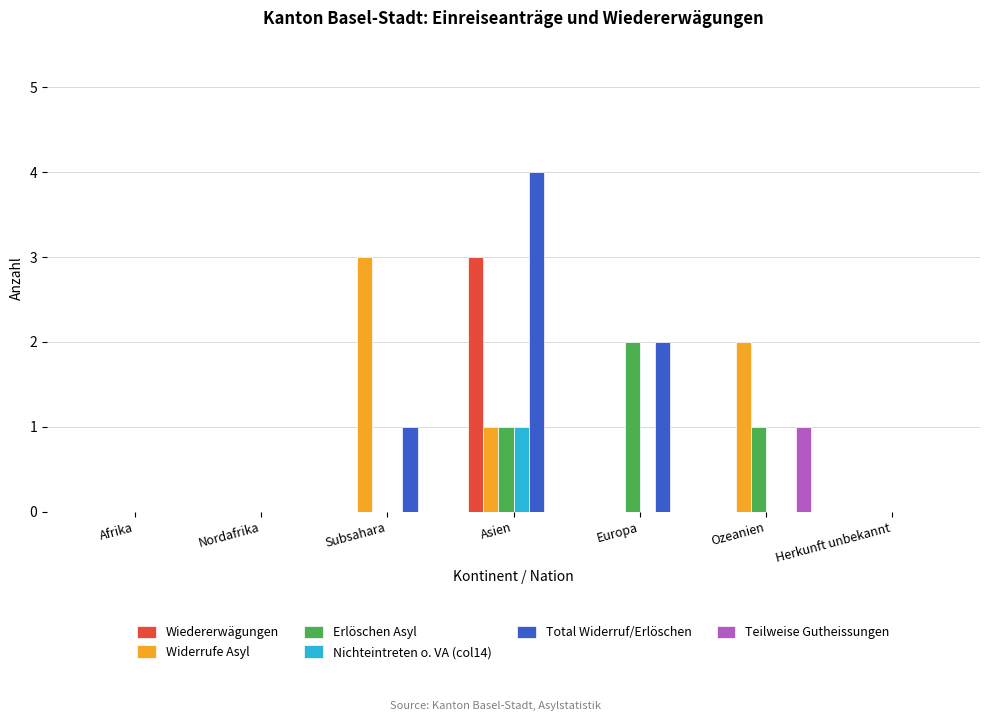

How many distinct data groups are displayed?

6